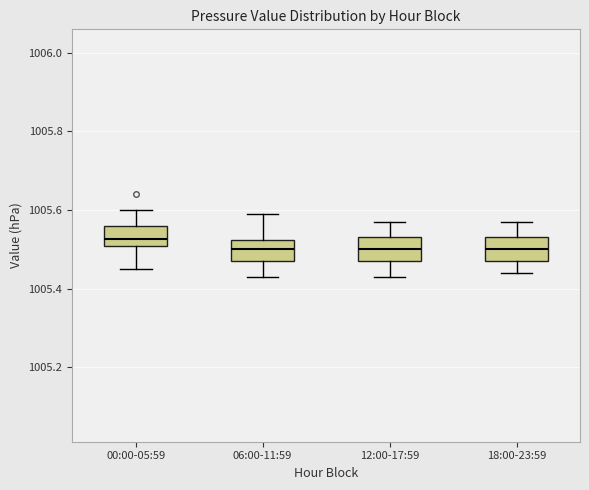

Reading left to right, transcribe this box plot: for each box, give where its median line is, the range the box spans, and where its two whiskers end, as read against the y-axis. The values are not printed on the chart, so give them approximately, as read against the axis.

00:00-05:59: median 1005.52, box 1005.50 to 1005.56, whiskers 1005.46 to 1005.60
06:00-11:59: median 1005.50, box 1005.48 to 1005.52, whiskers 1005.44 to 1005.60
12:00-17:59: median 1005.50, box 1005.48 to 1005.54, whiskers 1005.44 to 1005.58
18:00-23:59: median 1005.50, box 1005.48 to 1005.54, whiskers 1005.44 to 1005.58